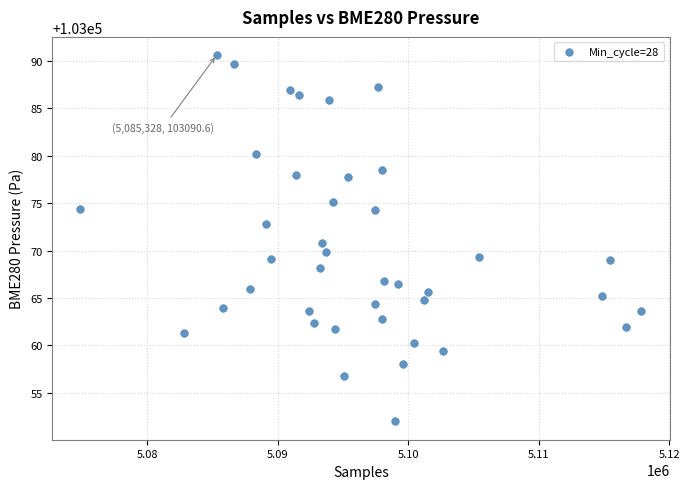

What is the range of X values (max minus min)?

42996.0